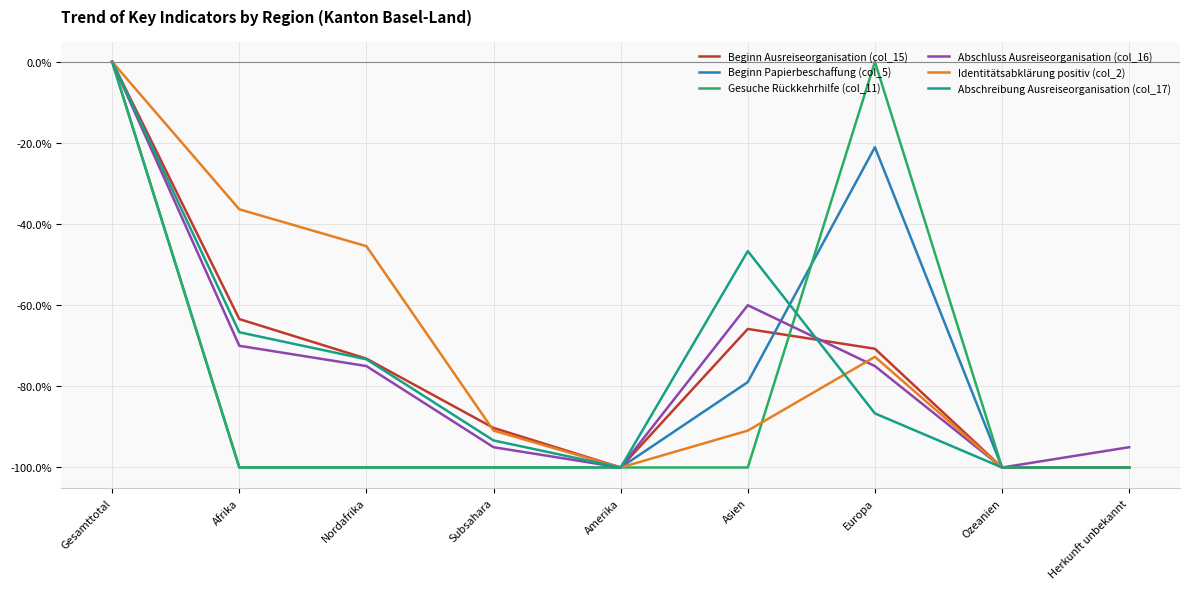

Which category has the highest value in the Abschluss Ausreiseorganisation (col_16) series?

Gesamttotal